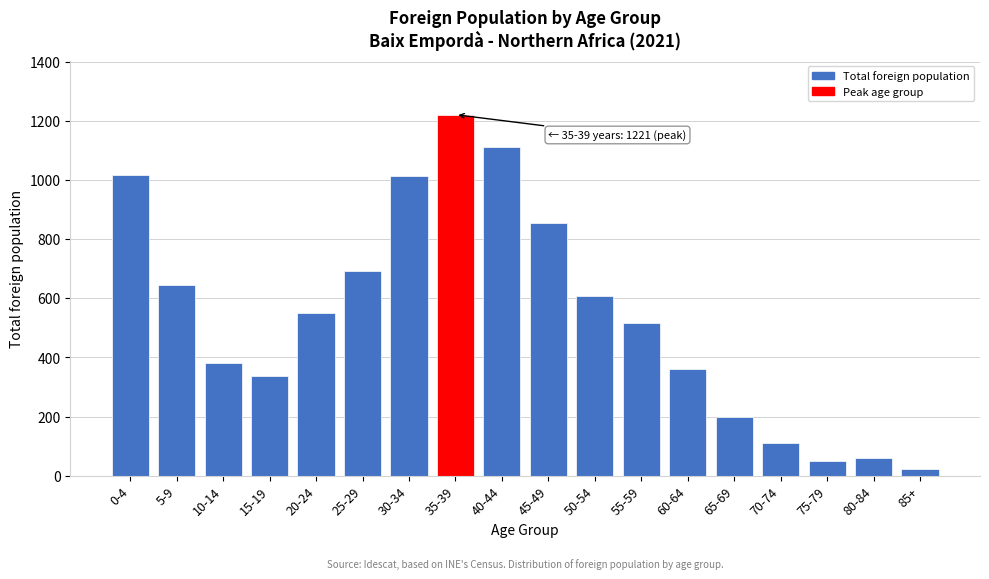

Reading right to left, transcribe all the data shown in this chart.

85+=22	80-84=61	75-79=51	70-74=110	65-69=200	60-64=360	55-59=515	50-54=609	45-49=855	40-44=1113	35-39=1221	30-34=1012	25-29=692	20-24=551	15-19=338	10-14=380	5-9=645	0-4=1018